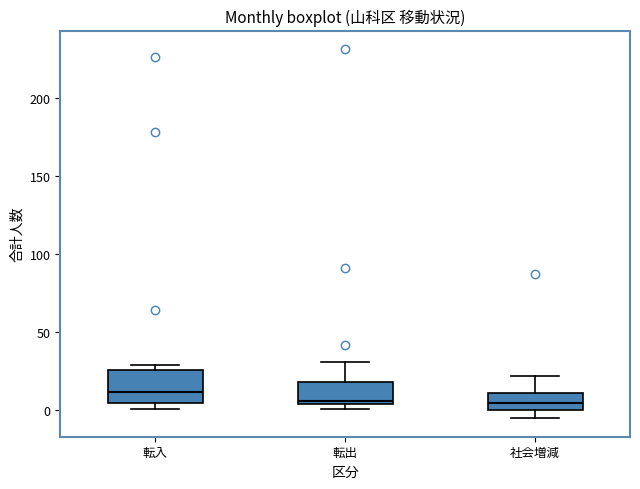

Where does the upper whisker of the box for 転出 end on the y-axis? The values are not printed on the chart, so give them approximately, as read against the axis.

30